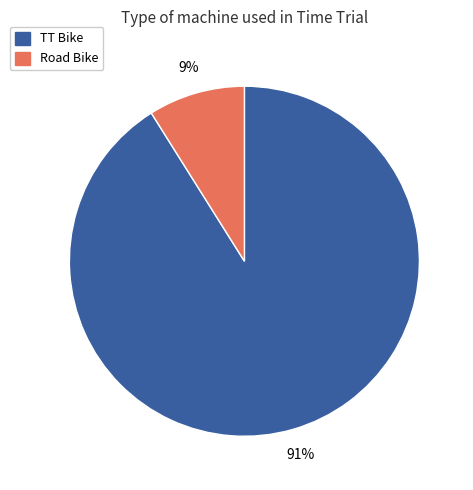

To the nearest percent, what is the difference between the Road Bike and TT Bike slice percentages?

82%